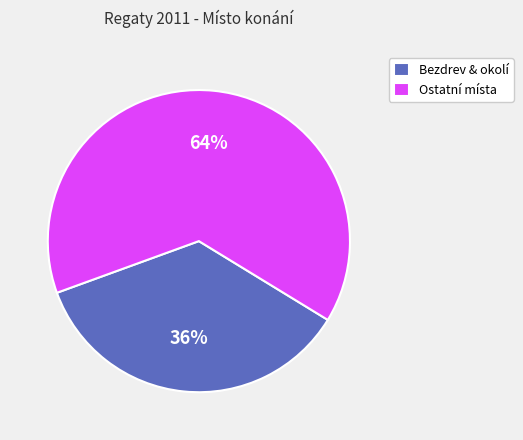

Which category accounts for the majority?

Ostatní místa